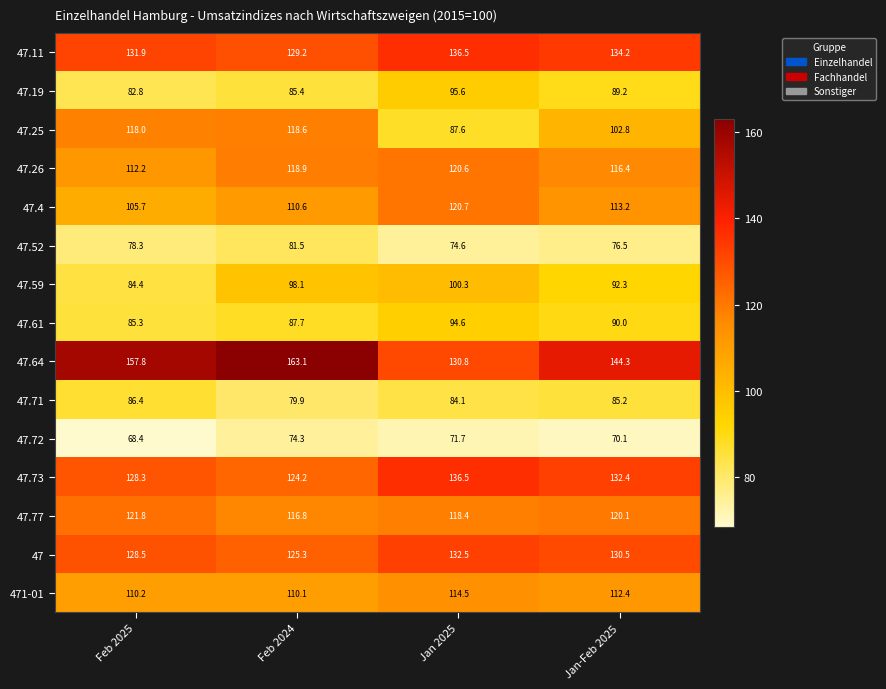

Which series has the widest spread of values?

47.64